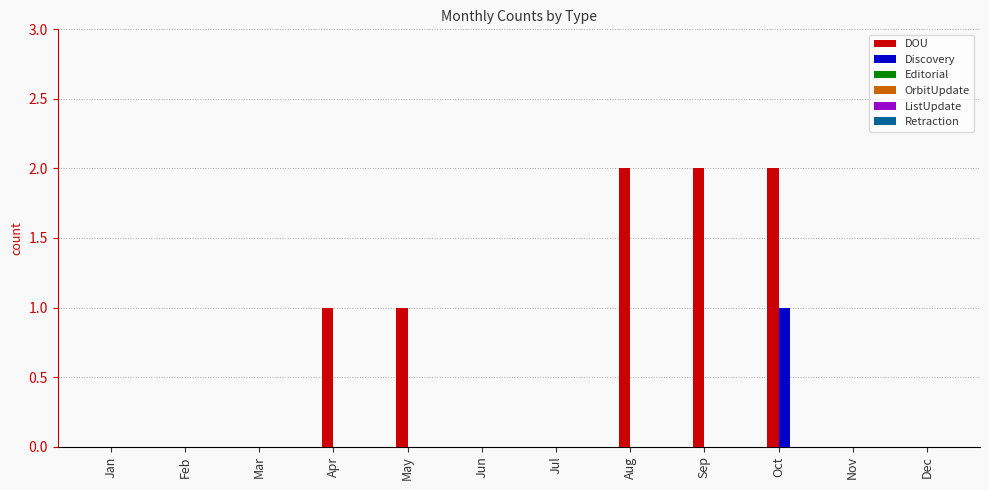

Between May and Jul, which series saw the biggest shift?

DOU